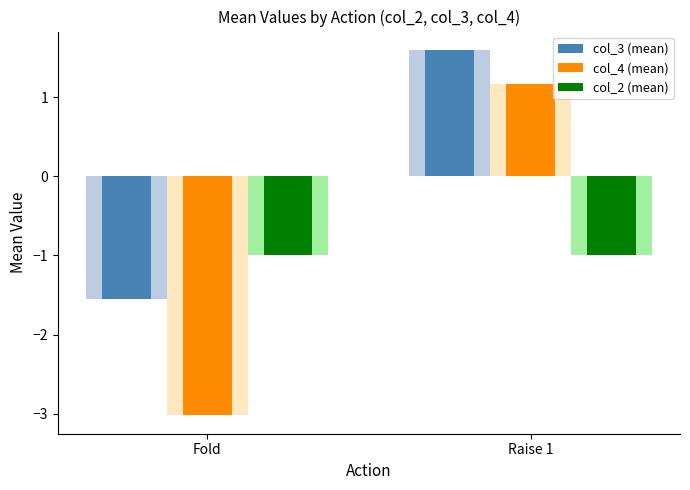

Which category has the lowest value in the col_4 (mean) series?

Fold